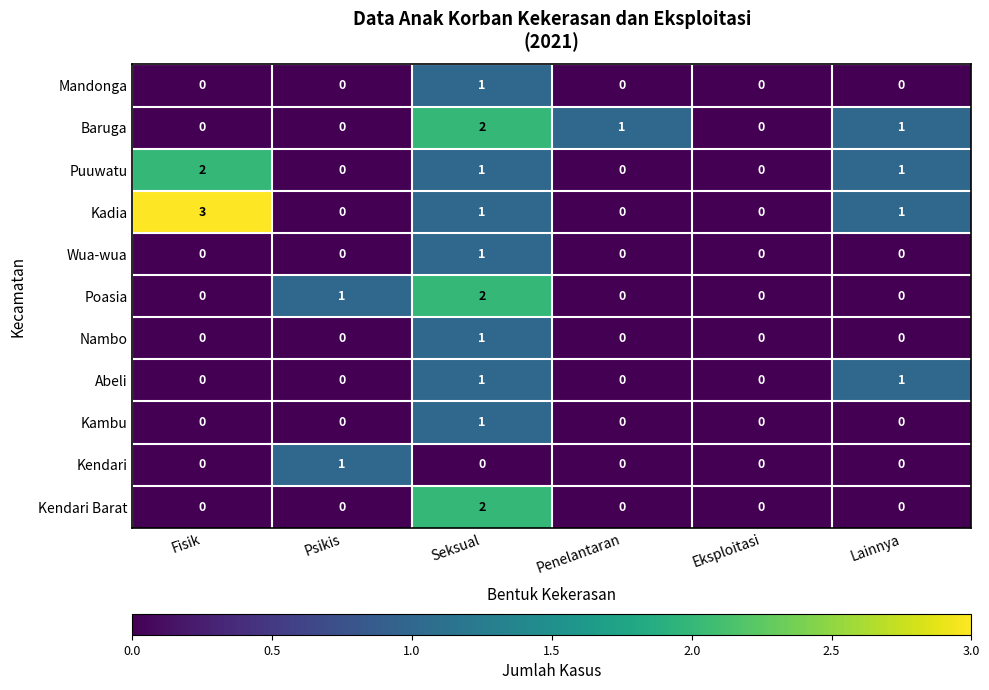

At which category is the sum across all series the highest?

Seksual